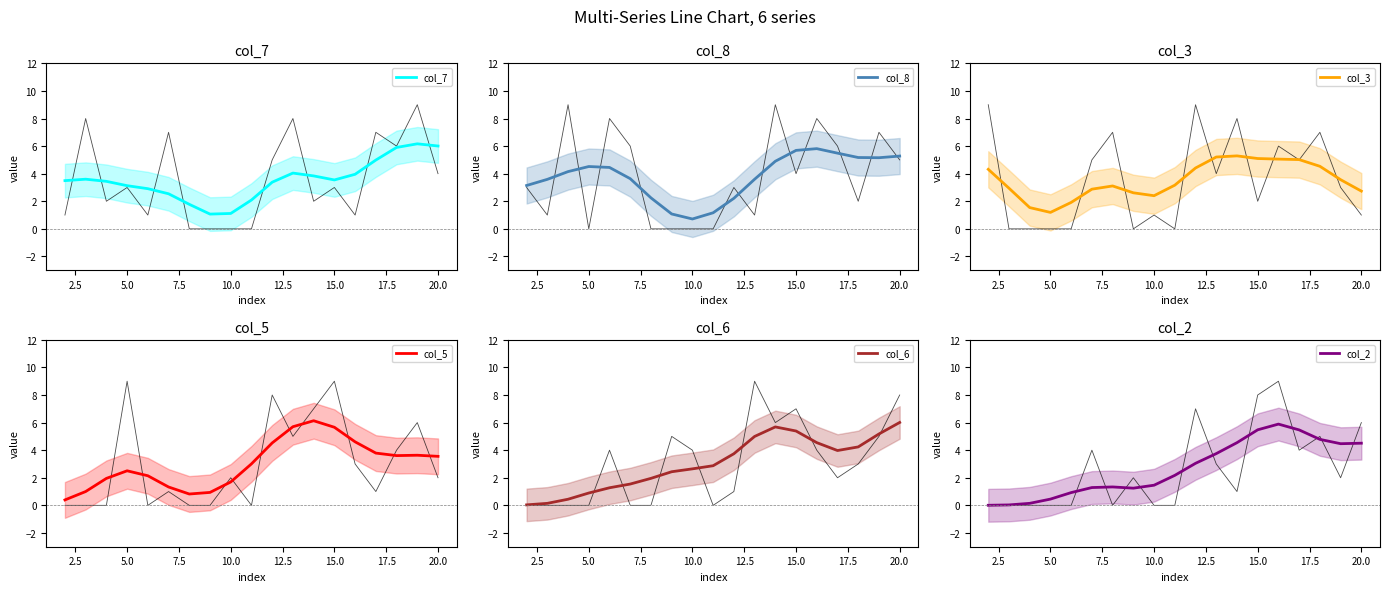

What is the difference between the highest and lowest values at 15.0?

2.3